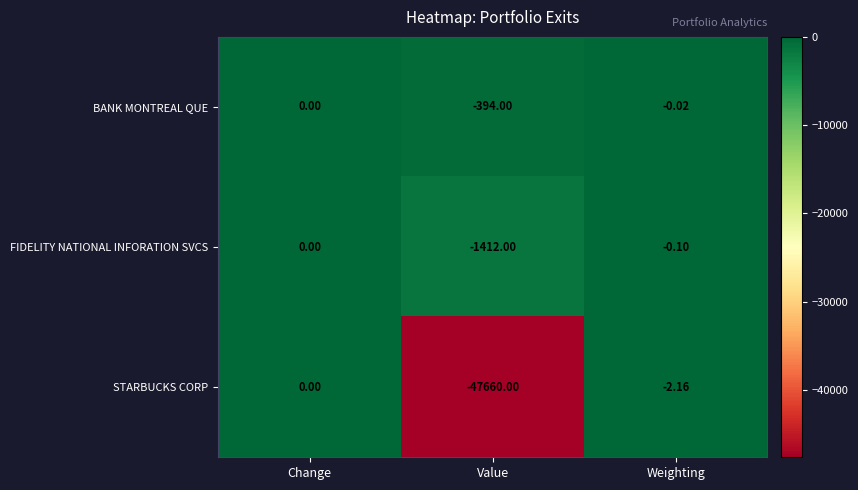

At which label does STARBUCKS CORP first exceed -2?

Change